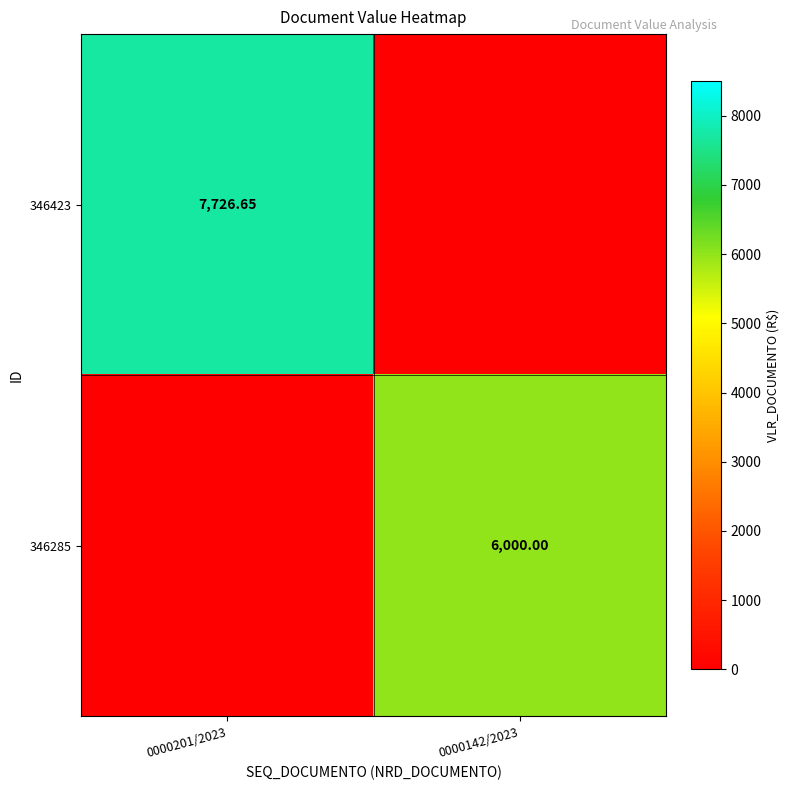

Rank the categories by 346285 value from highest to lowest.

0000142/2023, 0000201/2023